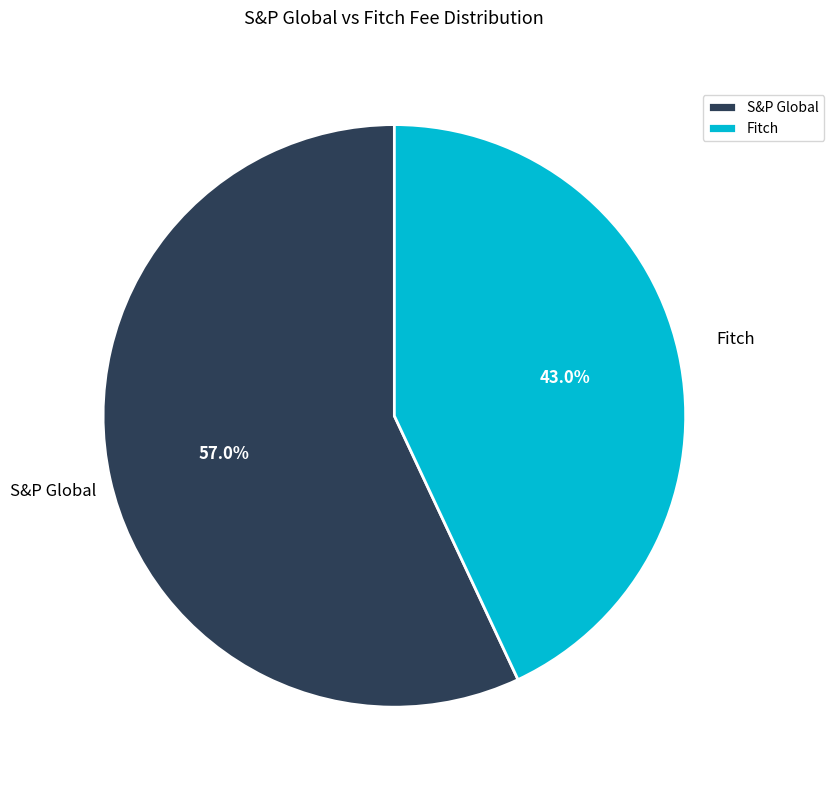

Combined, do S&P Global and Fitch account for over 50%?

Yes